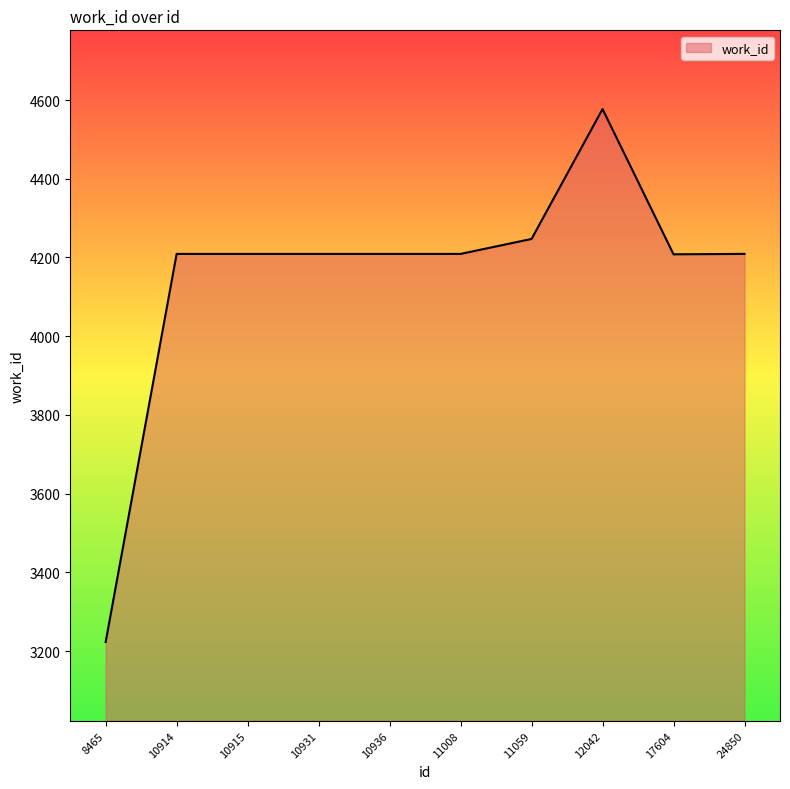

Read the value at 11008, to the nearest 10.

4210